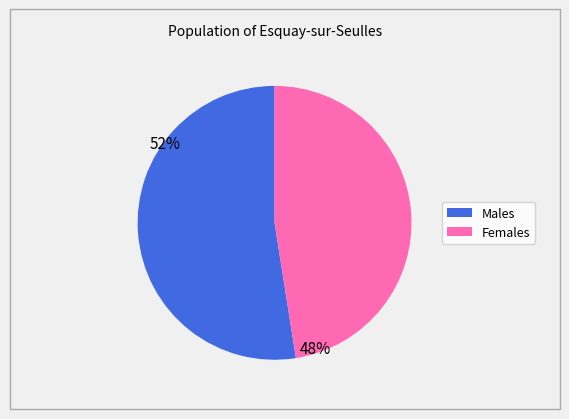

Does any single category account for the majority?

Yes